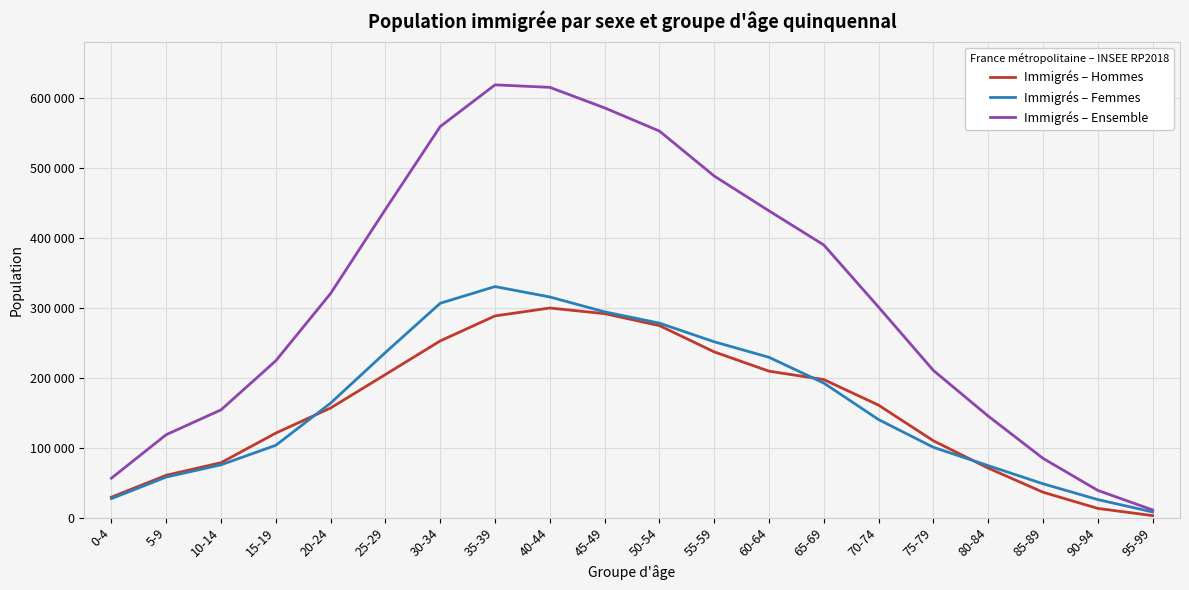

Does the chart have visible grid lines?

Yes